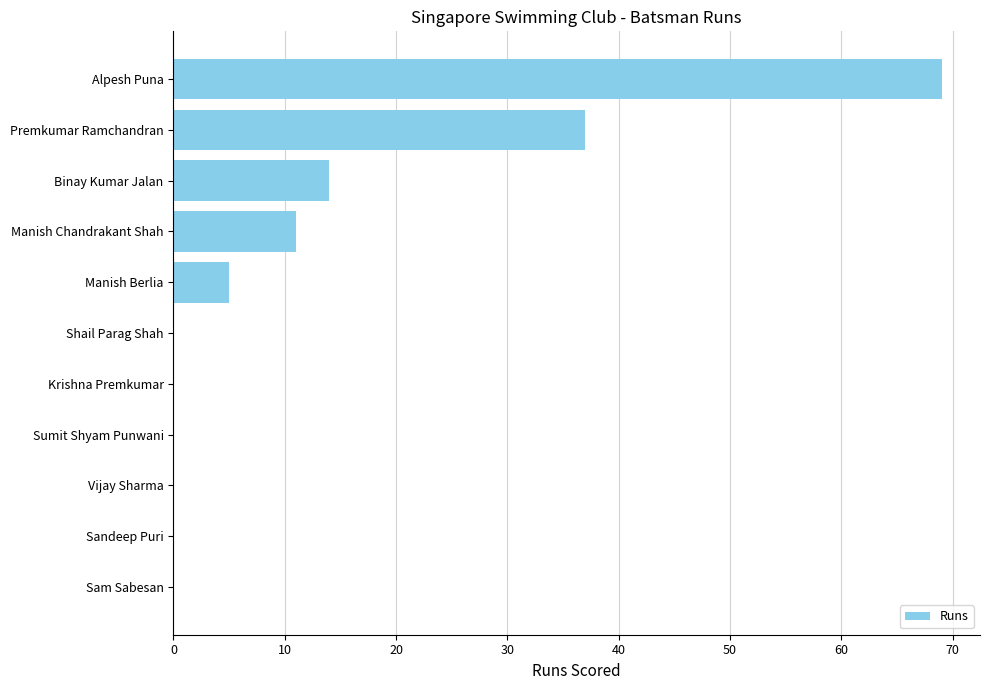

Reading top to bottom, transcribe all the data shown in this chart.

Alpesh Puna=69	Premkumar Ramchandran=37	Binay Kumar Jalan=14	Manish Chandrakant Shah=11	Manish Berlia=5	Shail Parag Shah=0	Krishna Premkumar=0	Sumit Shyam Punwani=0	Vijay Sharma=0	Sandeep Puri=0	Sam Sabesan=0